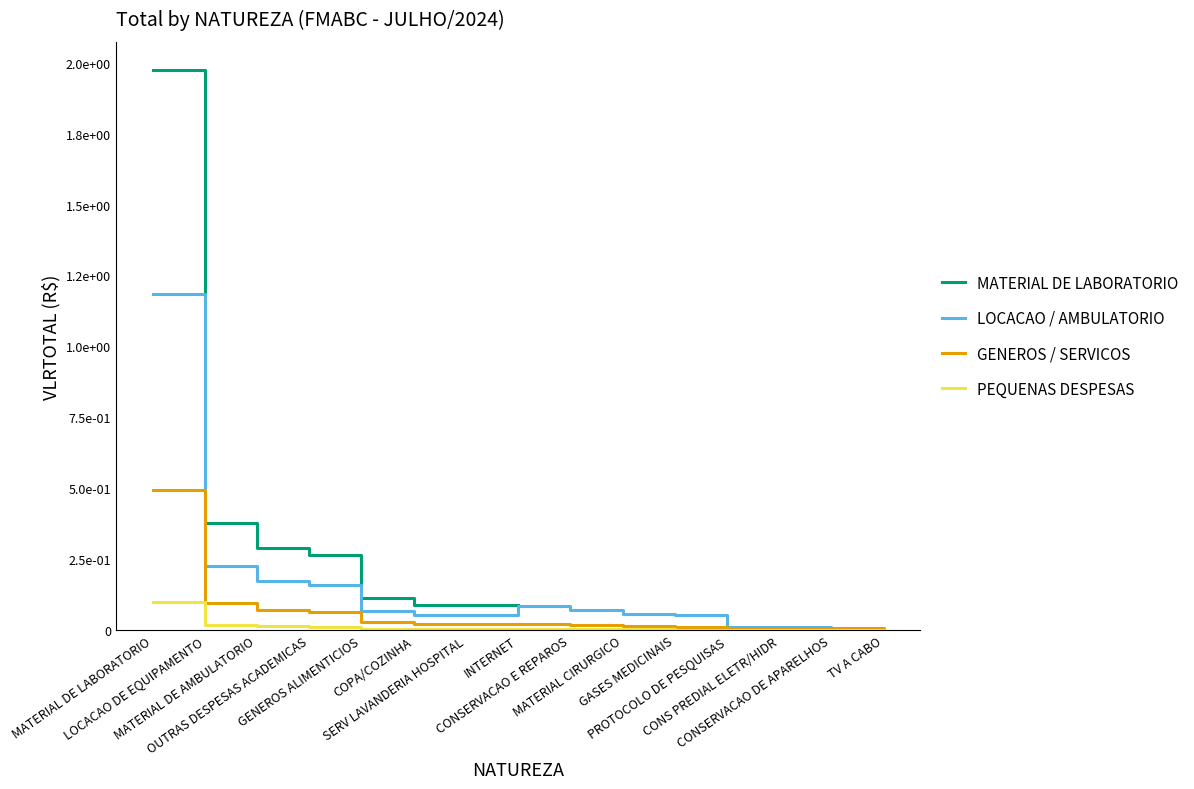

How many lines are shown in the chart?

4